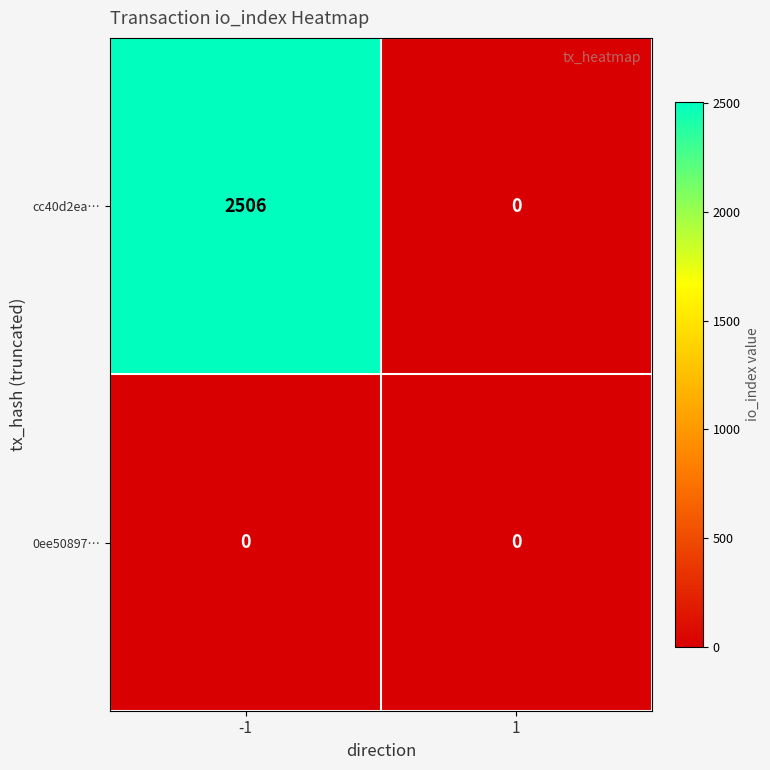

How many series are shown in this chart?

2